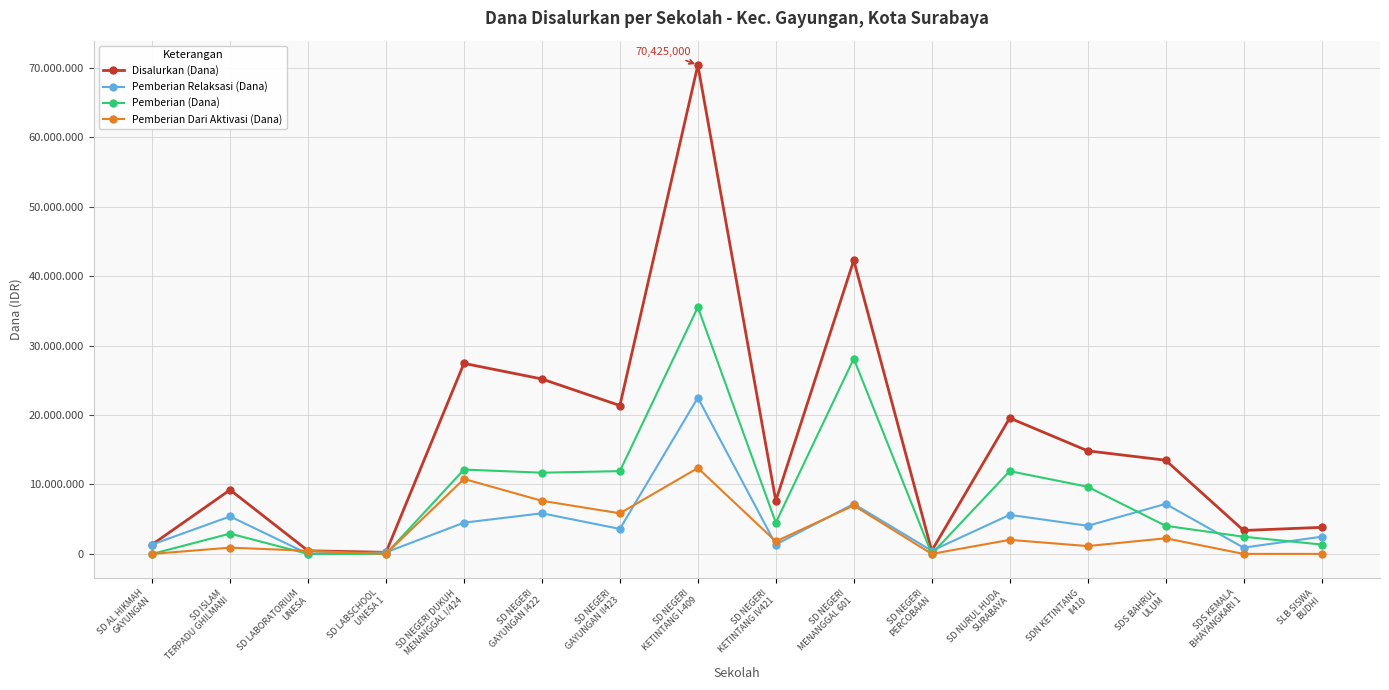

True or false: Pemberian Dari Aktivasi (Dana) has a value of 1800000 at SD NEGERI
KETINTANG IV421.

True